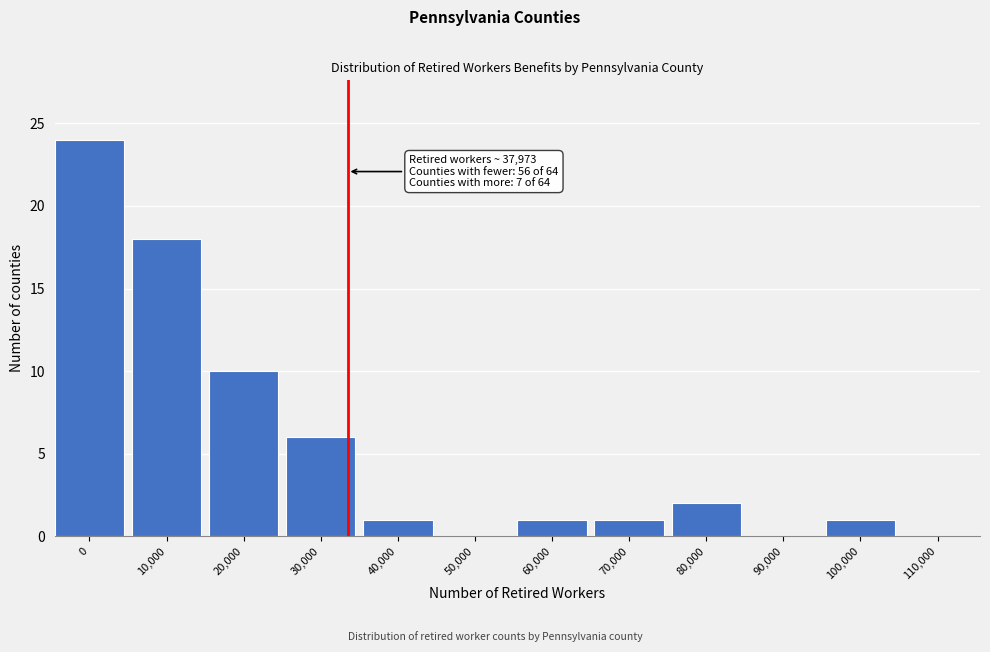

Reading left to right, transcribe all the data shown in this chart.

0=24	10,000=18	20,000=10	30,000=6	40,000=1	50,000=0	60,000=1	70,000=1	80,000=2	90,000=0	100,000=1	110,000=0